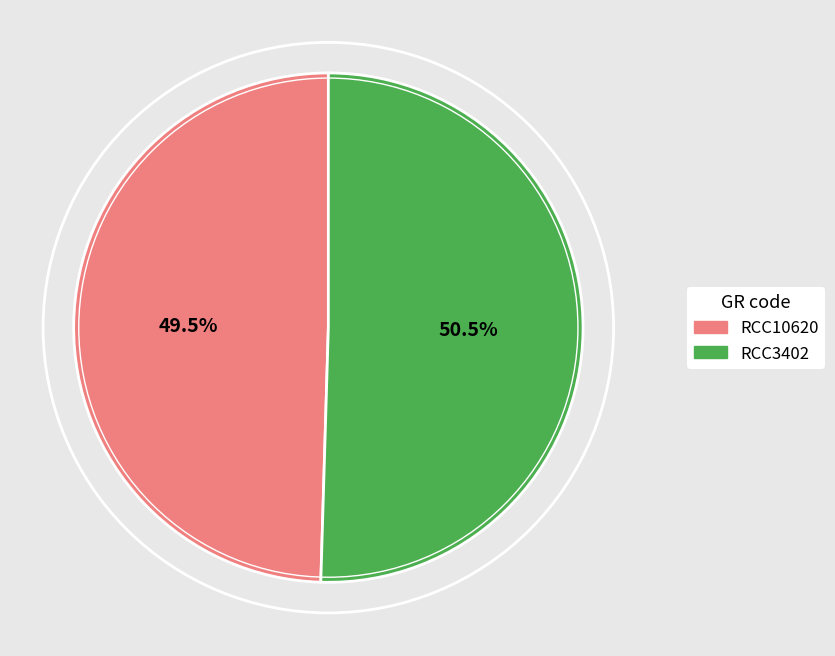

Which category has the smallest portion of the pie?

RCC10620